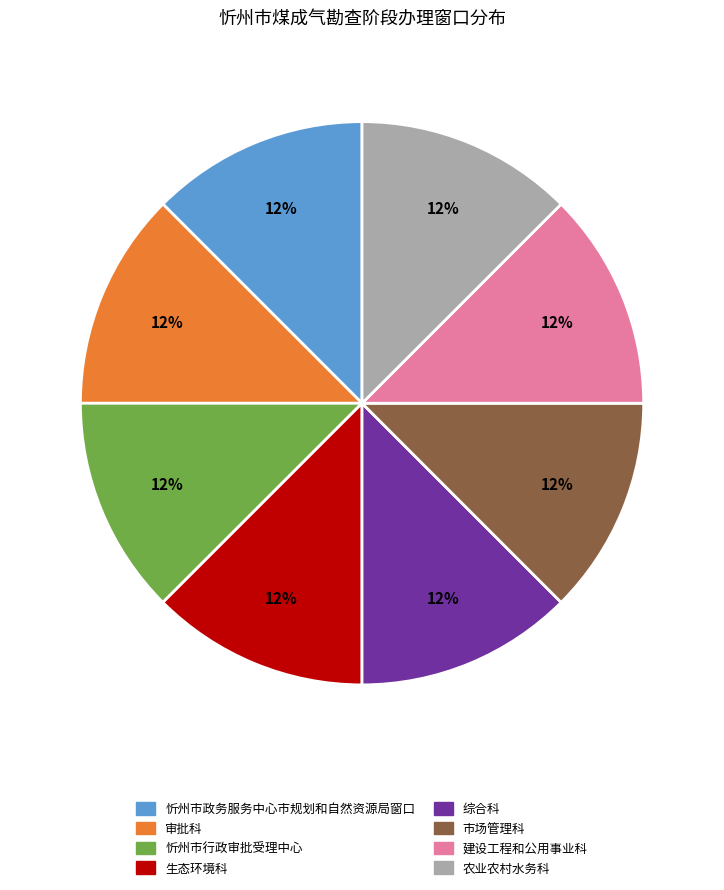

Combined, do 建设工程和公用事业科 and 审批科 account for over 50%?

No